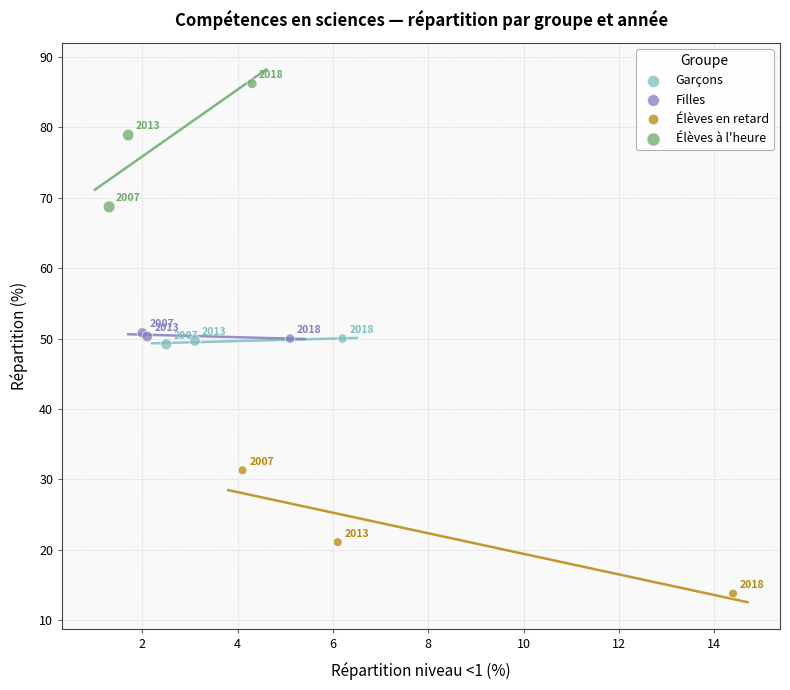

Which series contains the highest Y value?

Élèves à l'heure